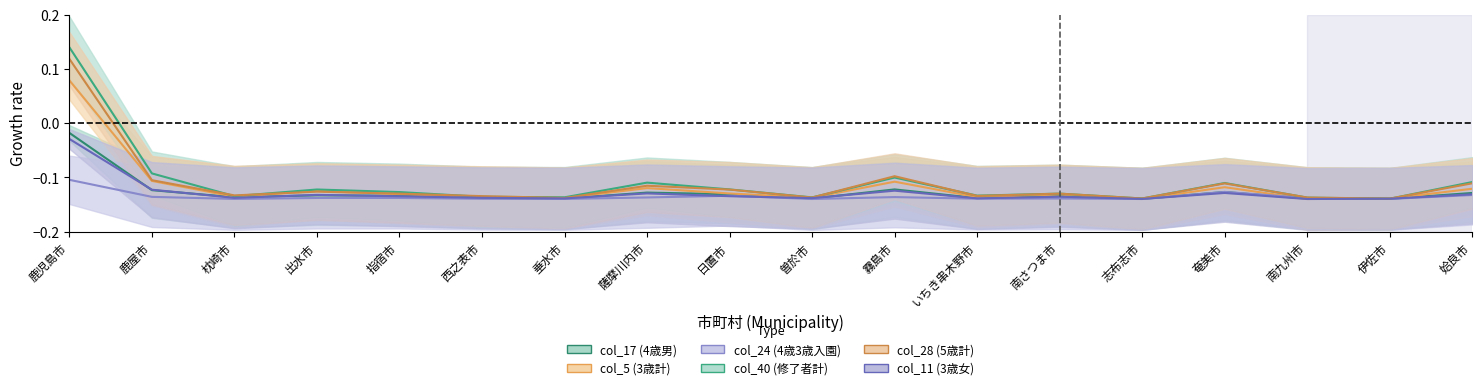

What is the sum of the col_11 (3歳女) values at 伊佐市 and 枕崎市?

-0.3